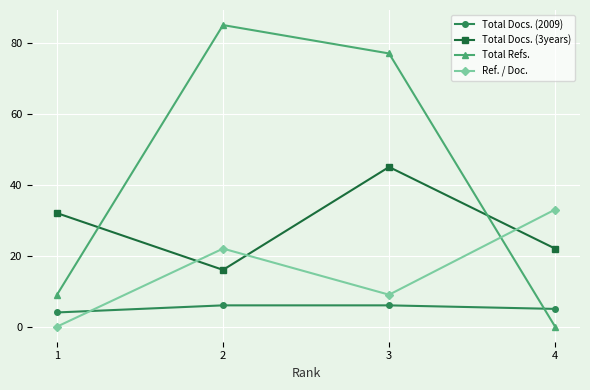

At how many categories does at least one series exceed 20?

4